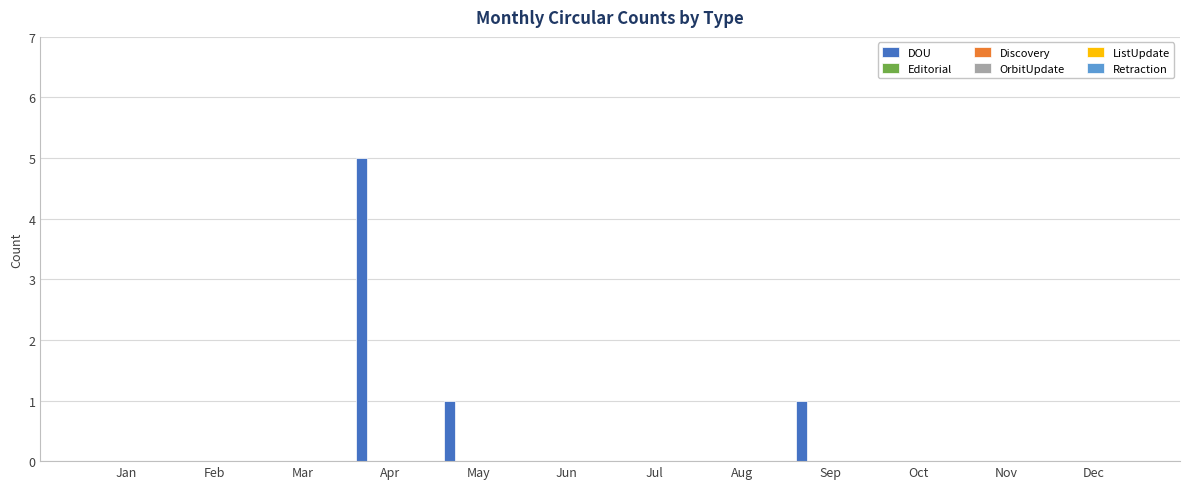

What is the greatest value displayed?

5